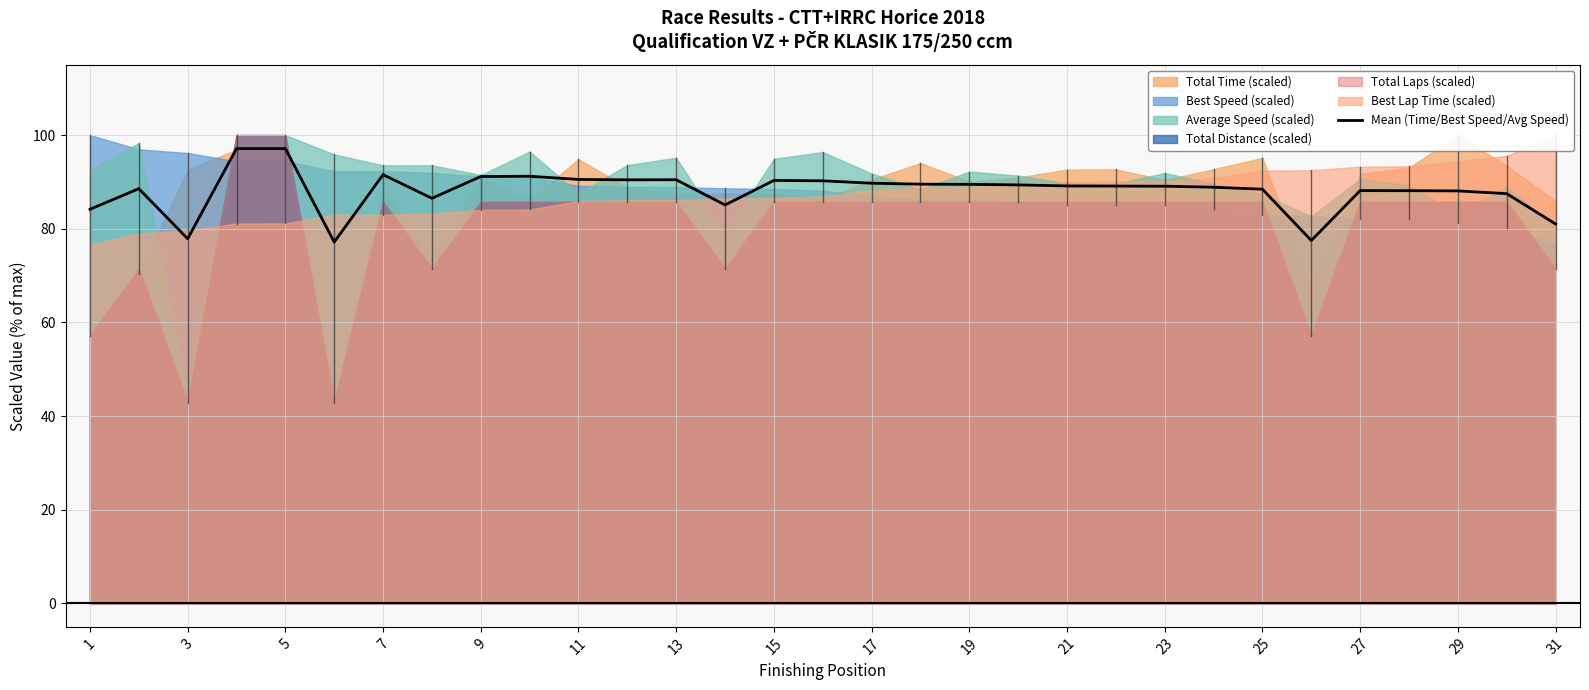

What is the lowest value of the Mean (Time/Best Speed/Avg Speed) series?

77.2